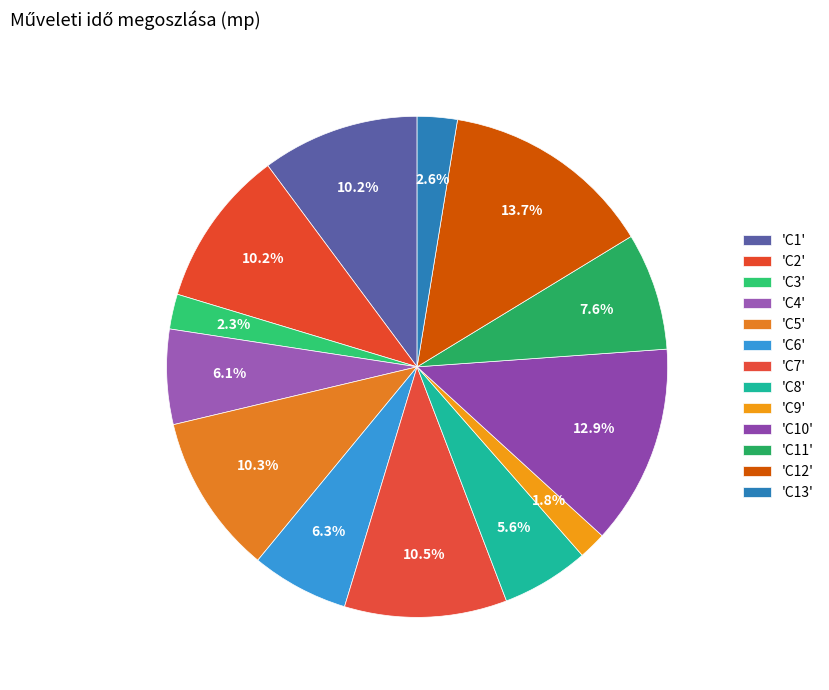

Rank the categories by value from highest to lowest.

C12, C10, C7, C5, C1, C2, C11, C6, C4, C8, C13, C3, C9